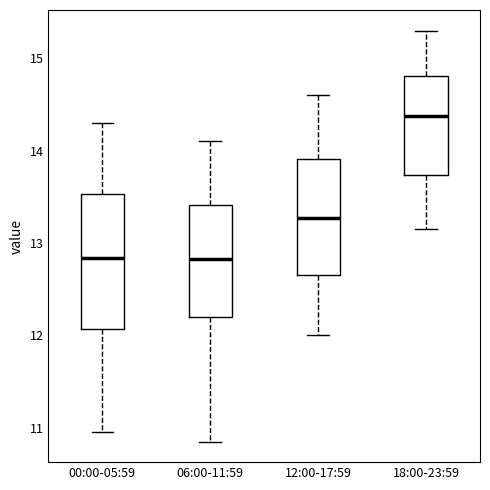

Comparing the boxes themselves (not the whiskers), which one is the tallest?

00:00-05:59